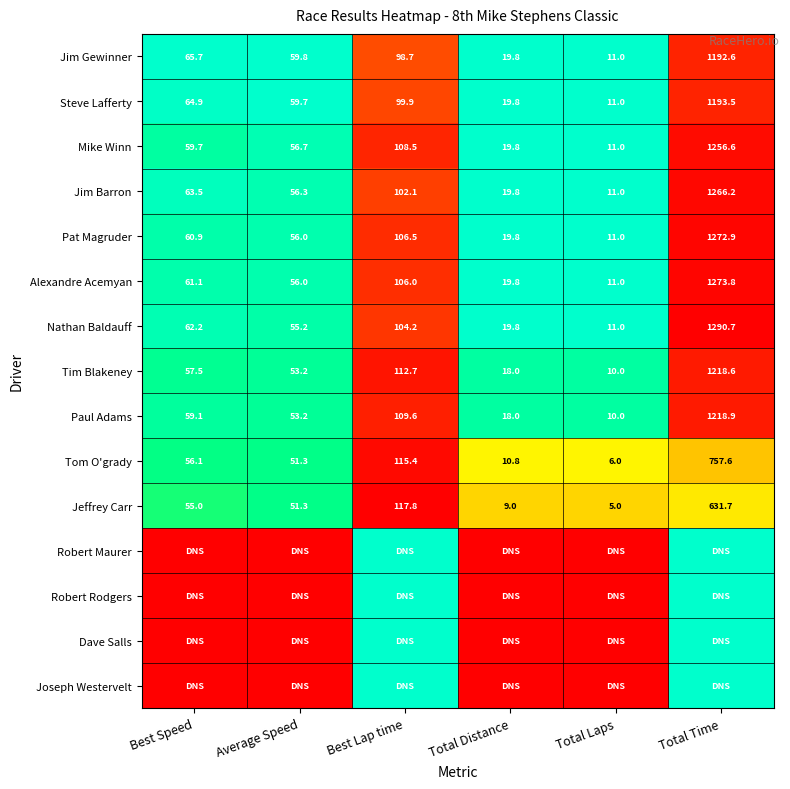

What is the maximum value for Jim Barron?

1266.2